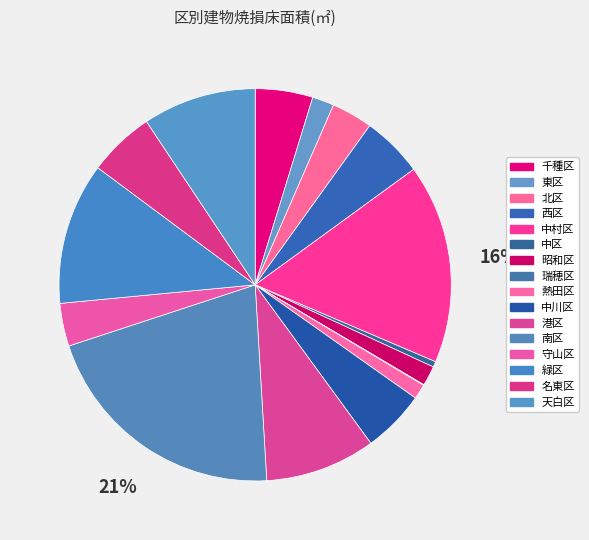

How many segments does this pie chart have?

16